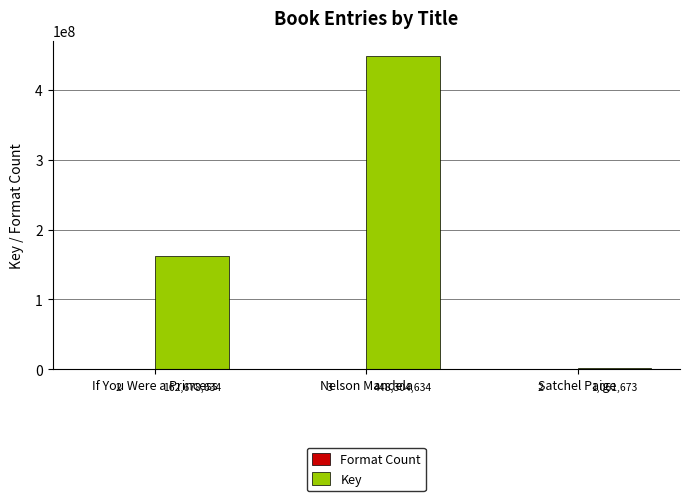

Which series has the widest spread of values?

Key